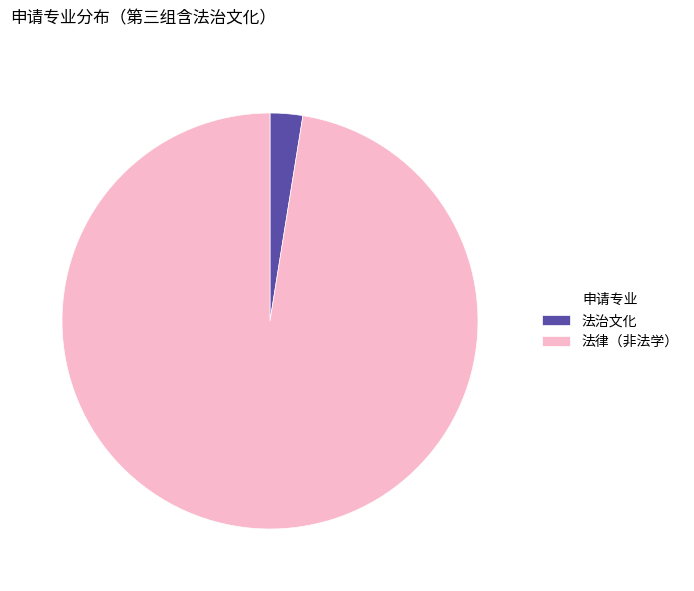

How many slices are in this pie chart?

2